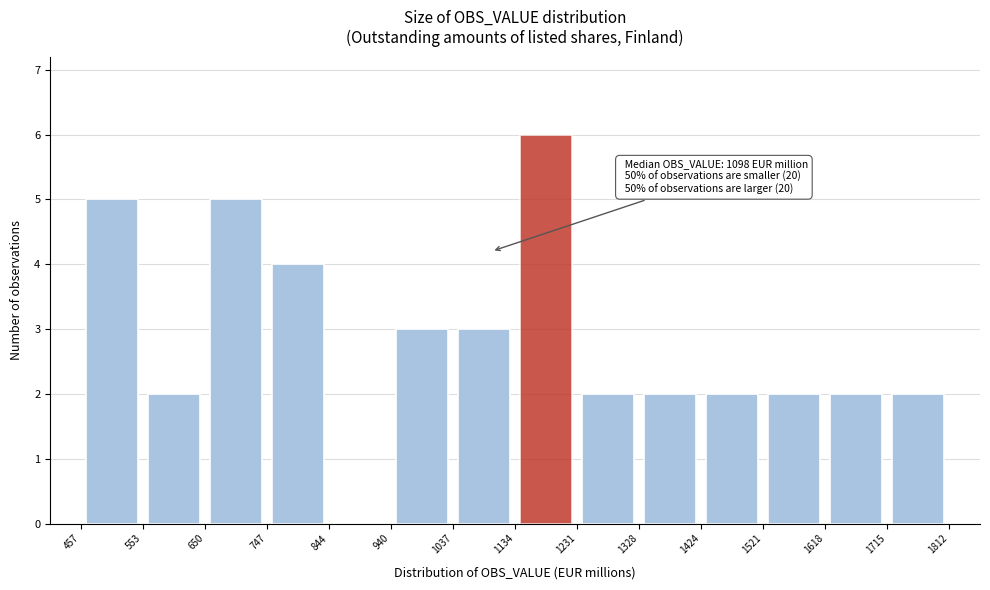

Which range on the x-axis has the tallest bar?

1134 to 1231